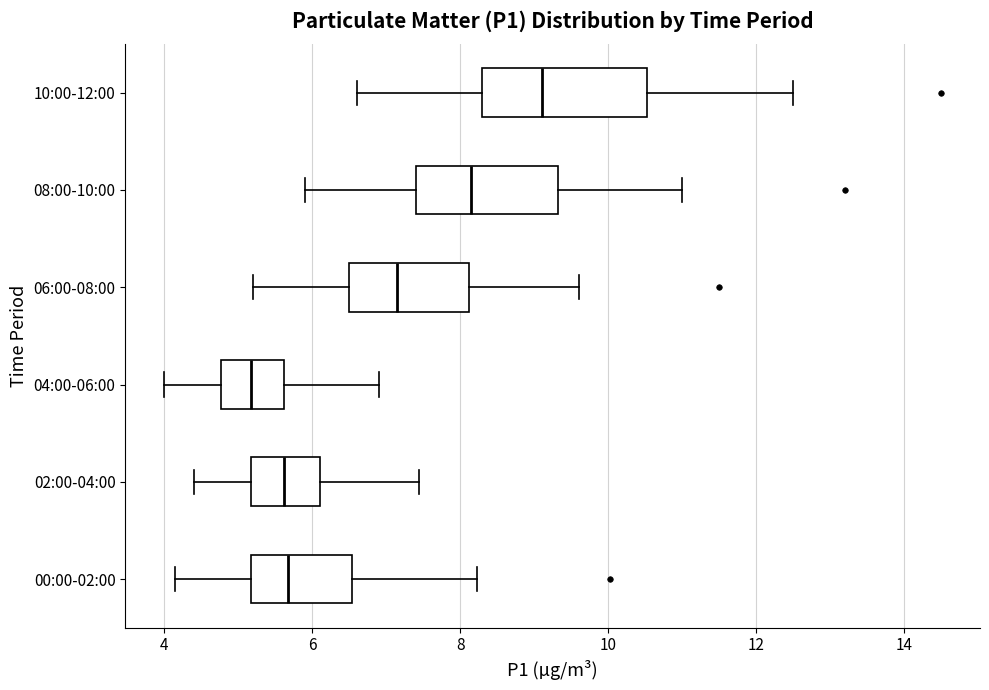

Reading bottom to top, transcribe this box plot: for each box, give where its median line is, the range the box spans, and where its two whiskers end, as read against the x-axis. The values are not printed on the chart, so give them approximately, as read against the axis.

00:00-02:00: median 5.6, box 5.2 to 6.6, whiskers 4.2 to 8.2
02:00-04:00: median 5.6, box 5.2 to 6.2, whiskers 4.4 to 7.4
04:00-06:00: median 5.2, box 4.8 to 5.6, whiskers 4.0 to 7.0
06:00-08:00: median 7.2, box 6.6 to 8.2, whiskers 5.2 to 9.6
08:00-10:00: median 8.2, box 7.4 to 9.4, whiskers 6.0 to 11.0
10:00-12:00: median 9.2, box 8.4 to 10.6, whiskers 6.6 to 12.6